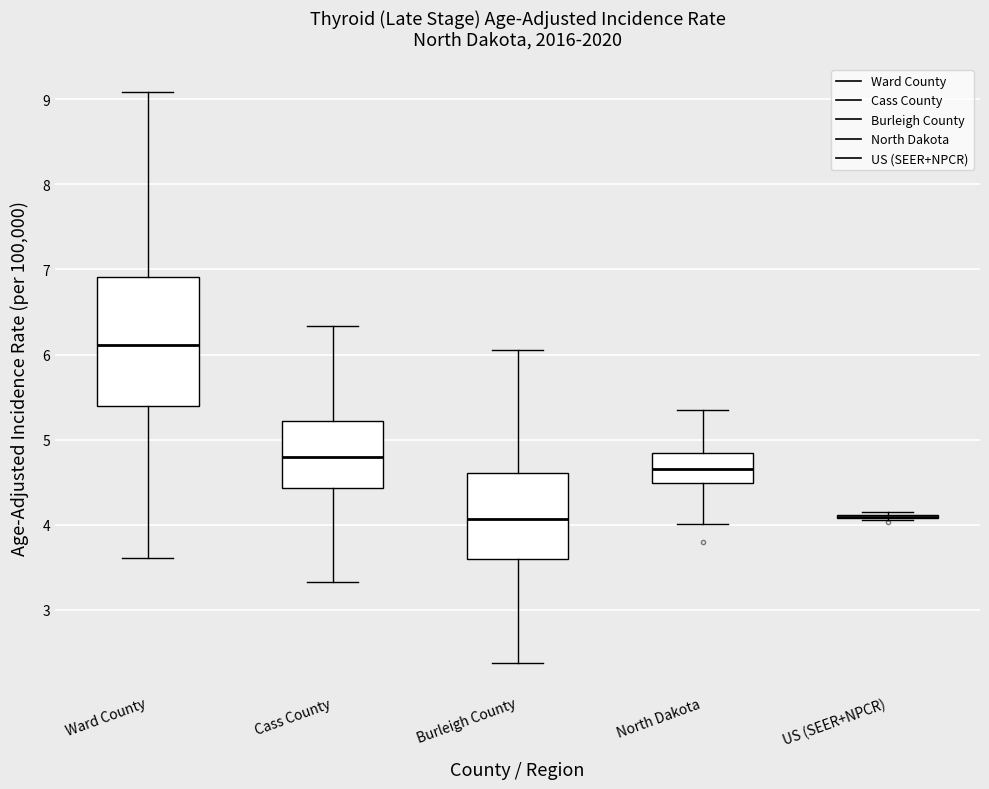

Where does the median line of the box for Ward County sit on the y-axis? The values are not printed on the chart, so give them approximately, as read against the axis.

6.1